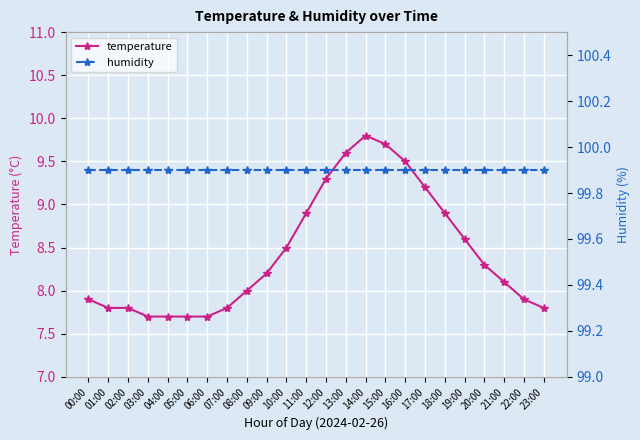

True or false: humidity has a value of 99.9 at 15:00.

True